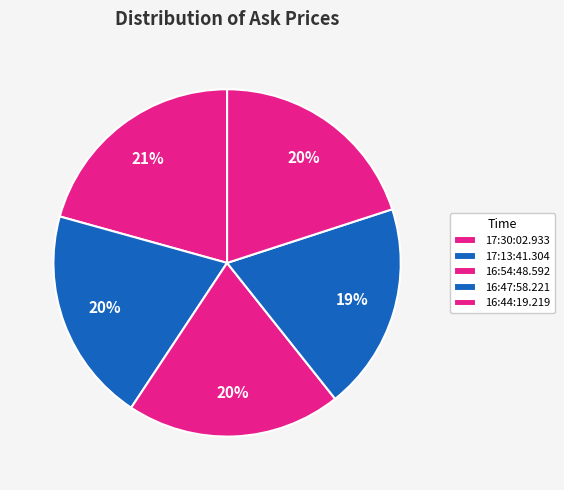

How many segments does this pie chart have?

5